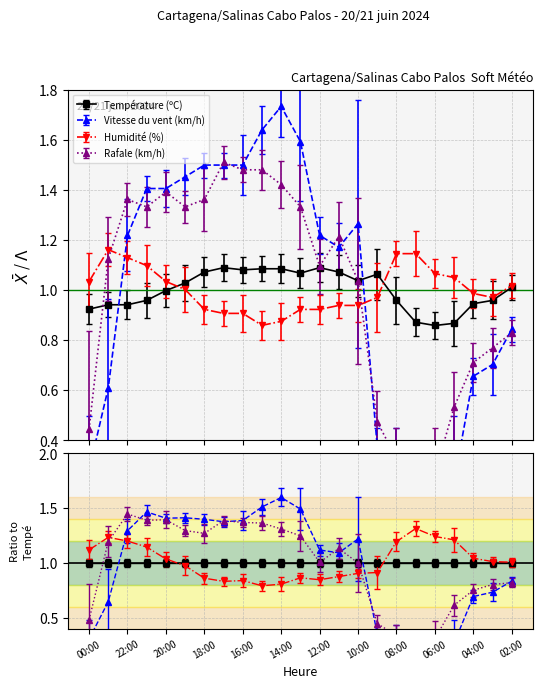

What is the smallest value displayed?

0.2